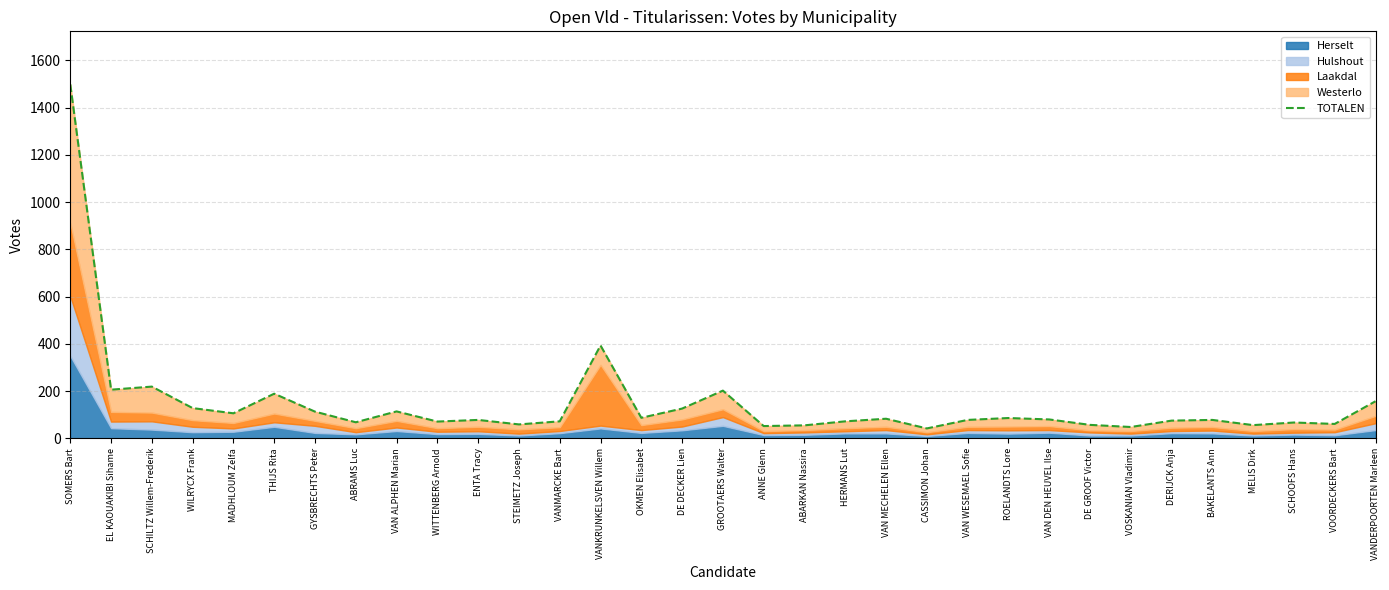

The value at VOORDECKERS Bart is 19. True or false?

False